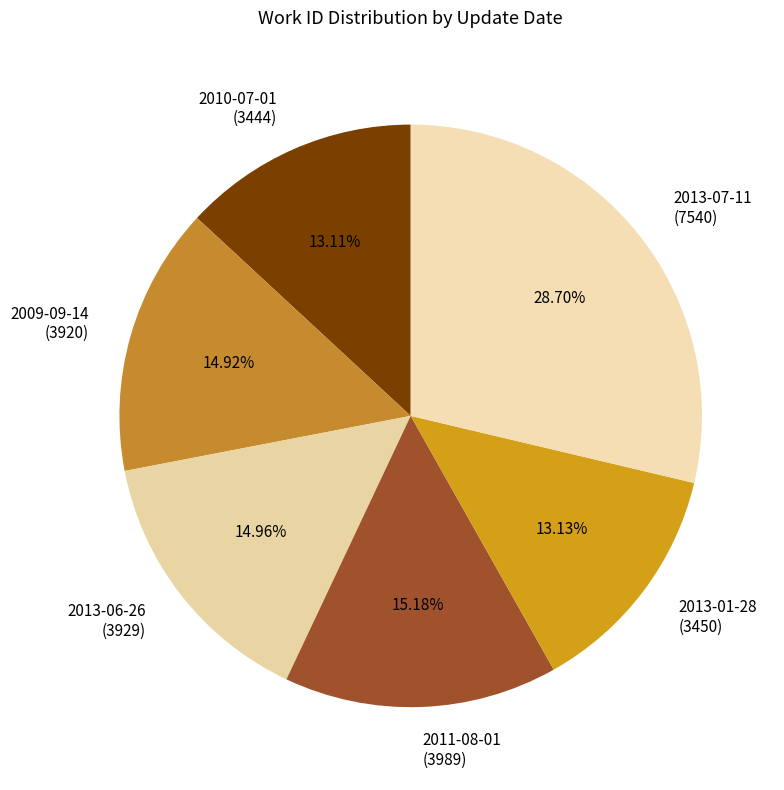

Is the sum of 2010-07-01 (3444) and 2013-01-28 (3450) greater than half?

No